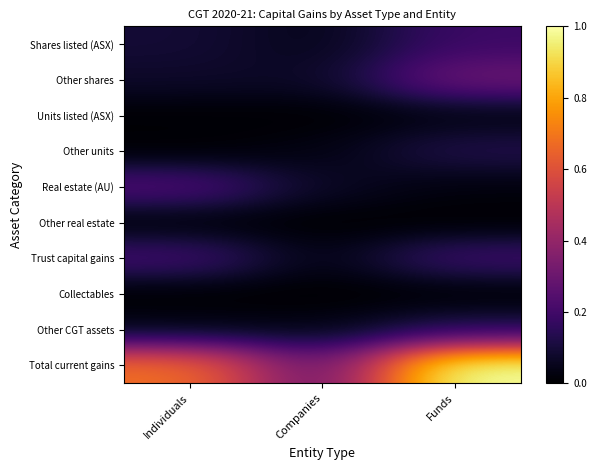

Rank the series at Individuals from lowest to highest value.

Collectables, Units listed (ASX), Other units, Other real estate, Other CGT assets, Other shares, Shares listed (ASX), Trust capital gains, Real estate (AU), Total current gains